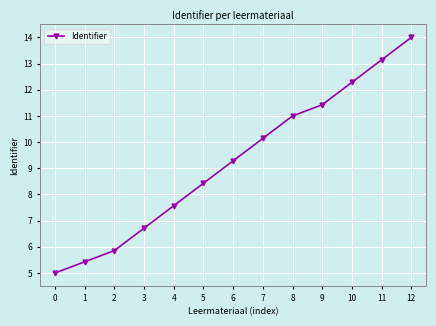

Which label corresponds to the largest value in the chart?

12